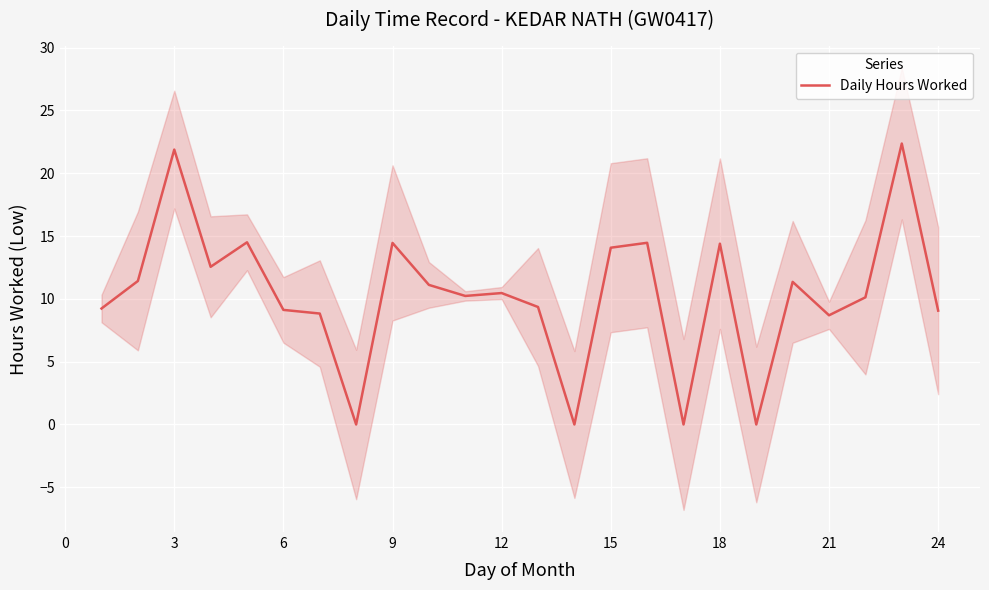

Is it true that Daily Hours Worked equals 4.7 at 9?

False